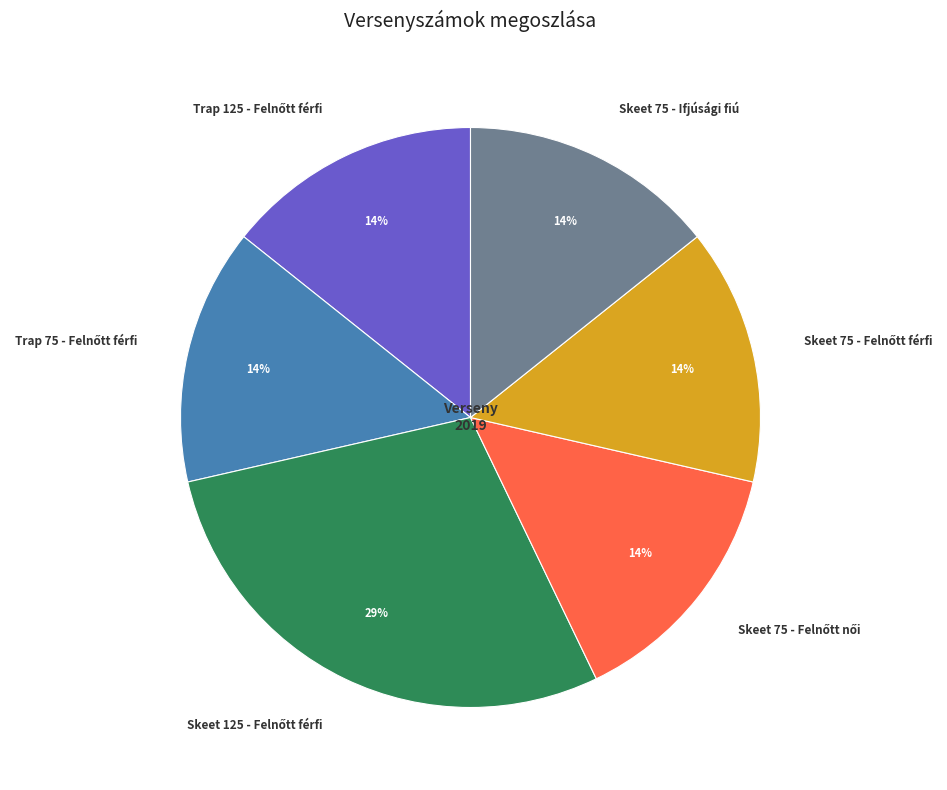

What percentage is the Skeet 75 - Ifjúsági fiú slice, to the nearest percent?

14%